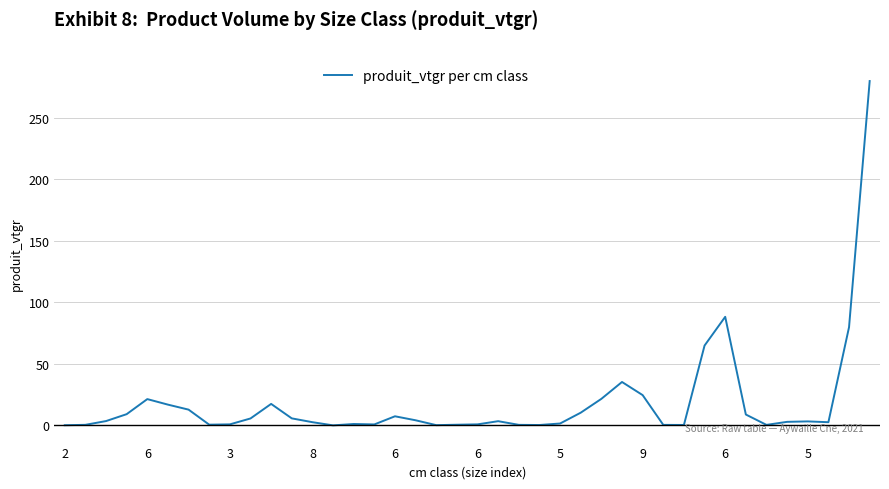

What is the difference between the maximum and minimum values?

279.9